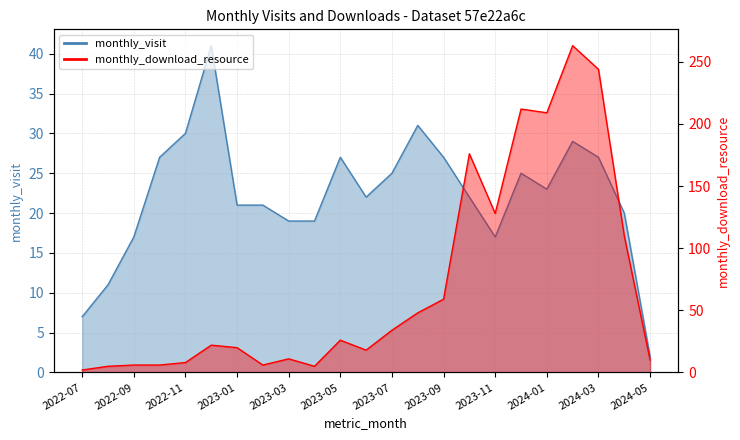

Which category has the highest value across all series?

2024-02